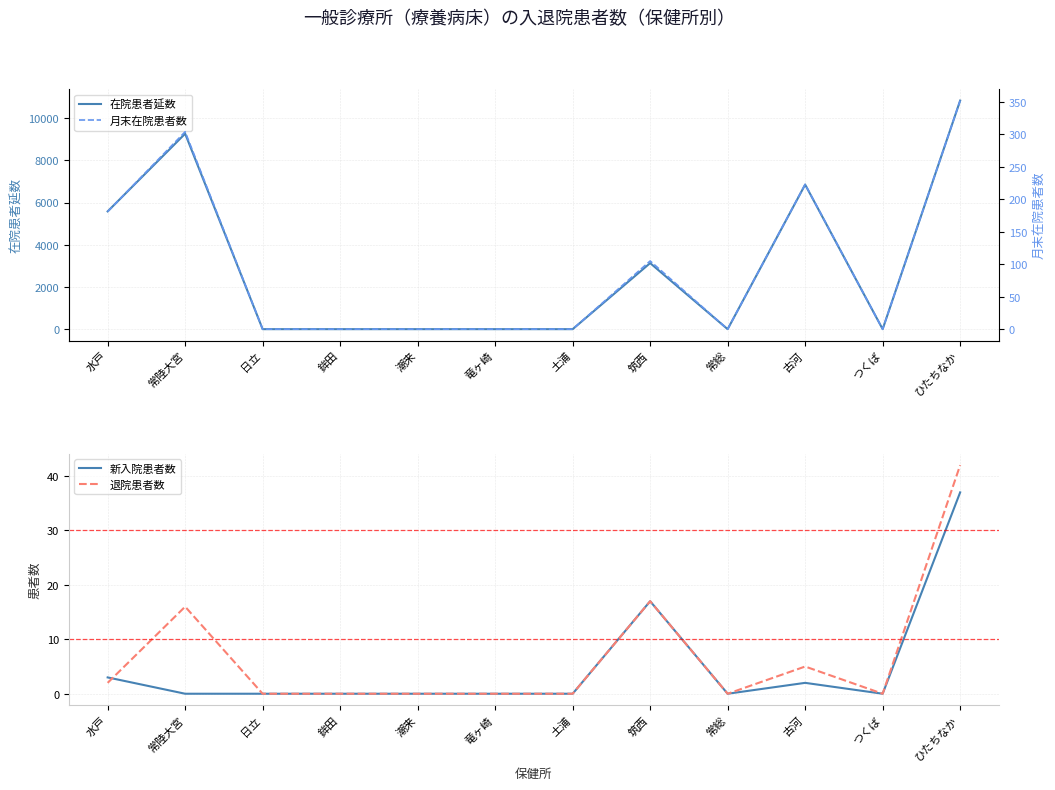

Is this an area chart (filled region under the line)?

No